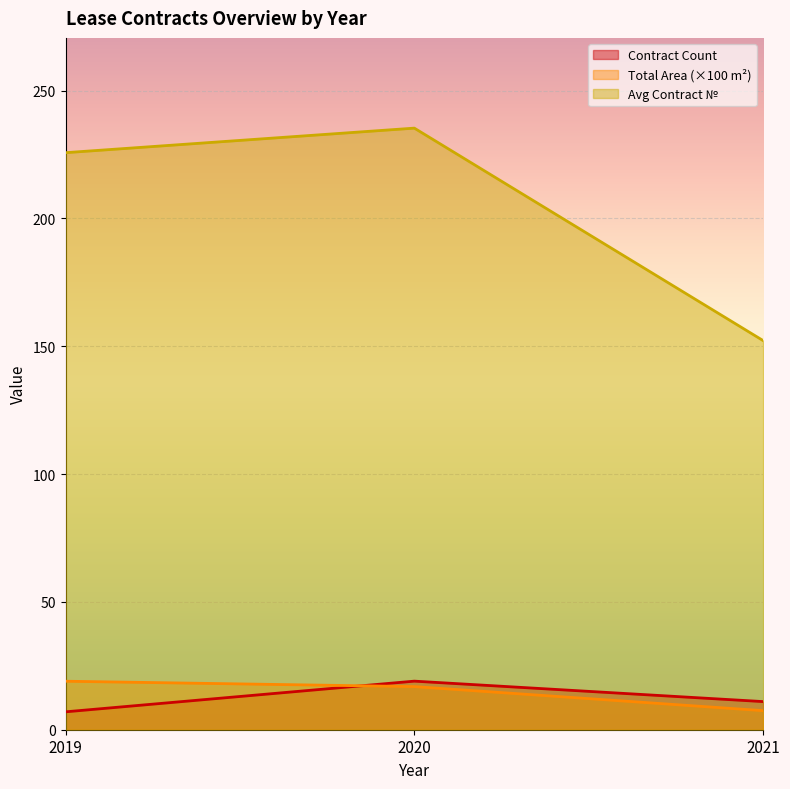

What is the average value of the Contracts by Year (count) series?

12.1